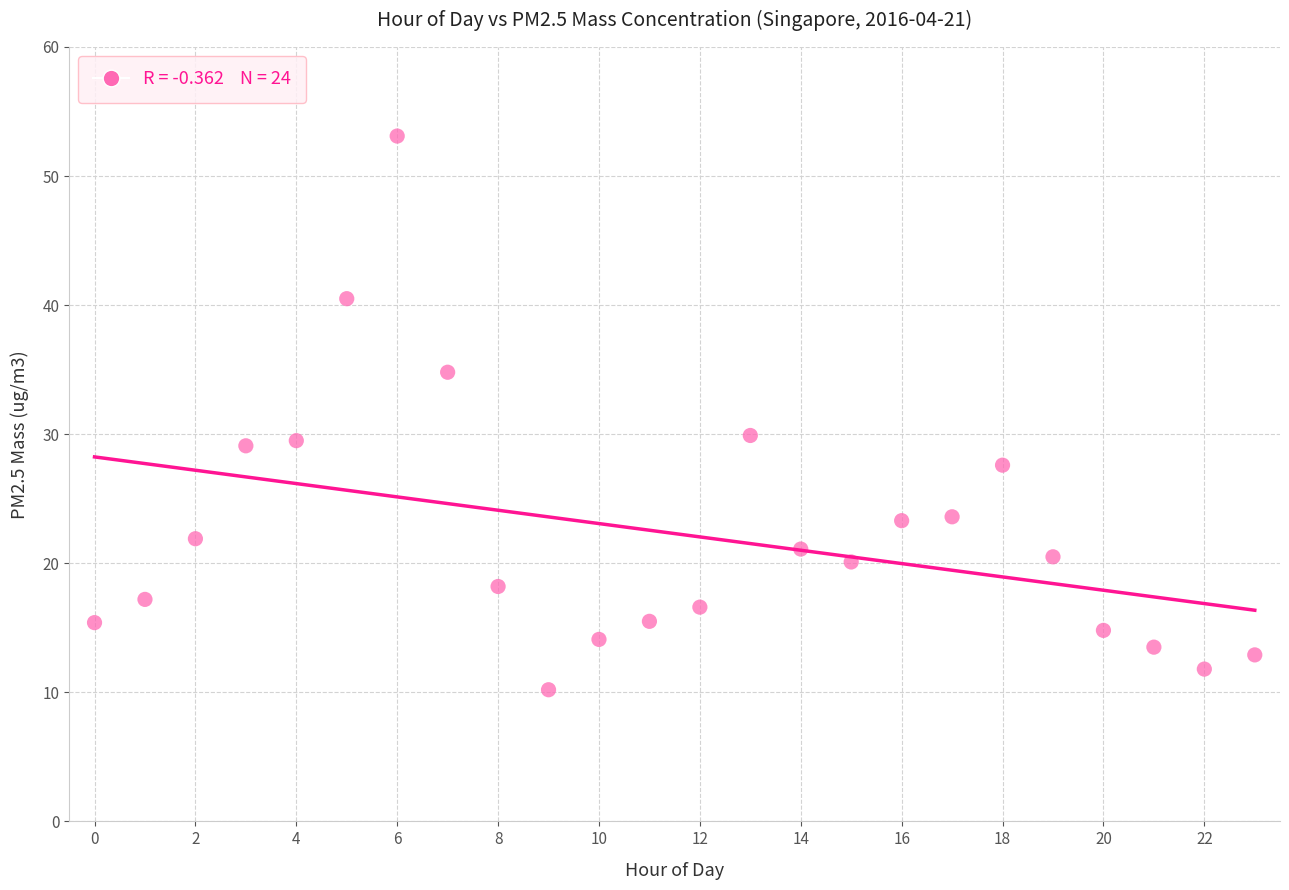

What is the range of Y values (max minus min)?

42.9